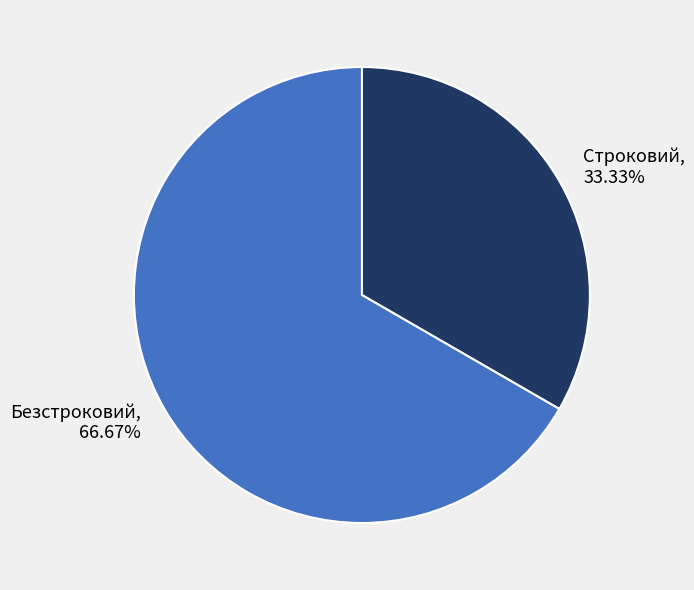

Does Строковий account for over 50% of the chart?

No